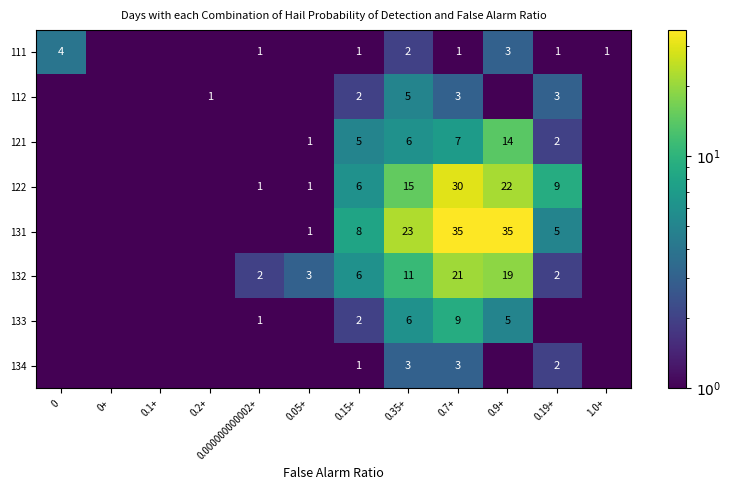

True or false: 122 has a value of 1.7 at 0.05+.

False